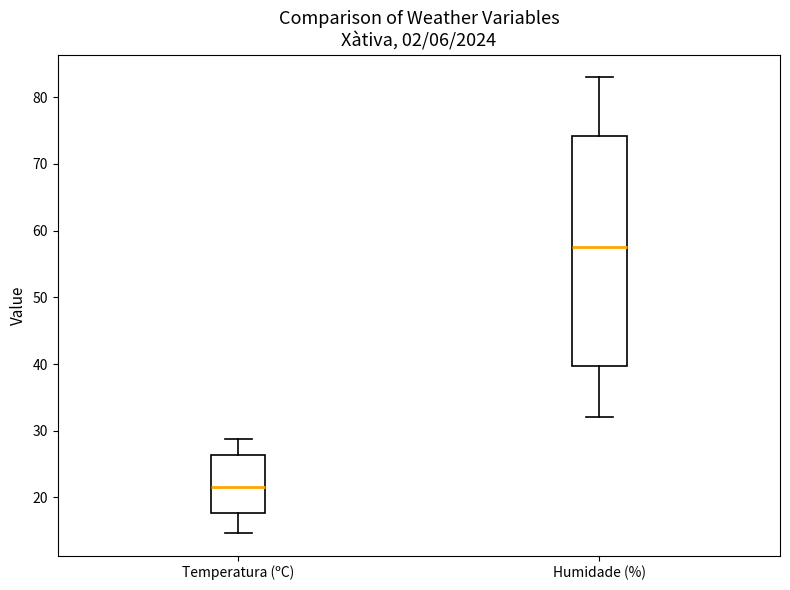

Reading left to right, transcribe this box plot: for each box, give where its median line is, the range the box spans, and where its two whiskers end, as read against the y-axis. The values are not printed on the chart, so give them approximately, as read against the axis.

Temperatura (ºC): median 22, box 18 to 26, whiskers 15 to 29
Humidade (%): median 58, box 40 to 74, whiskers 32 to 83